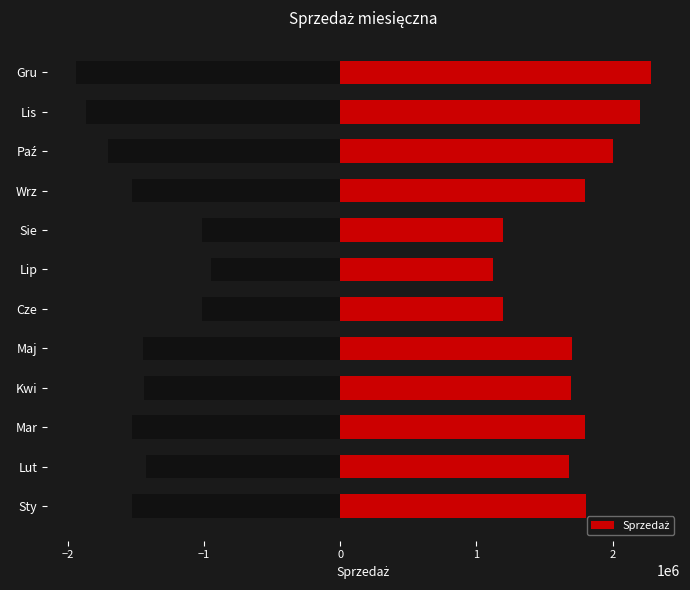

Reading left to right, extract all data points from this chart.

1801833	1681600	1796945	1694478	1702440	1194778	1119737	1196821	1799386	2002965	2198405	2284015